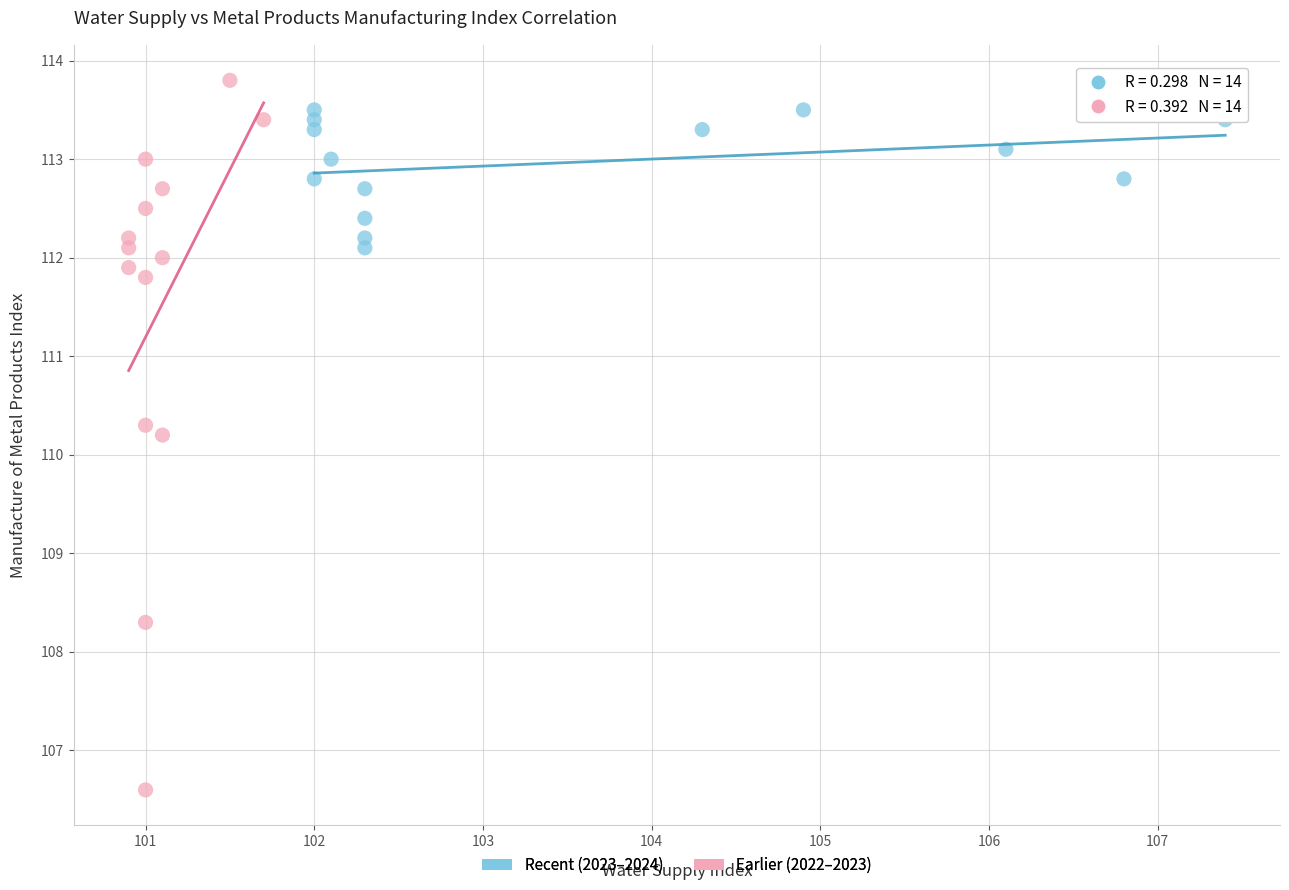

What are all the series names shown in the legend?

Recent (2023–2024), Earlier (2022–2023)